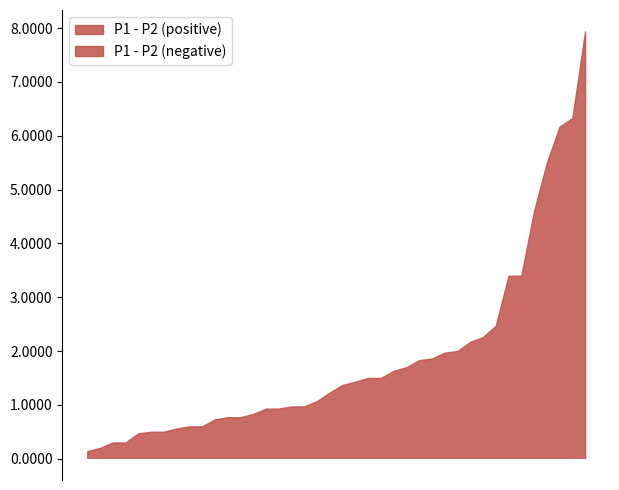

At which category is the sum across all series the highest?

00:35